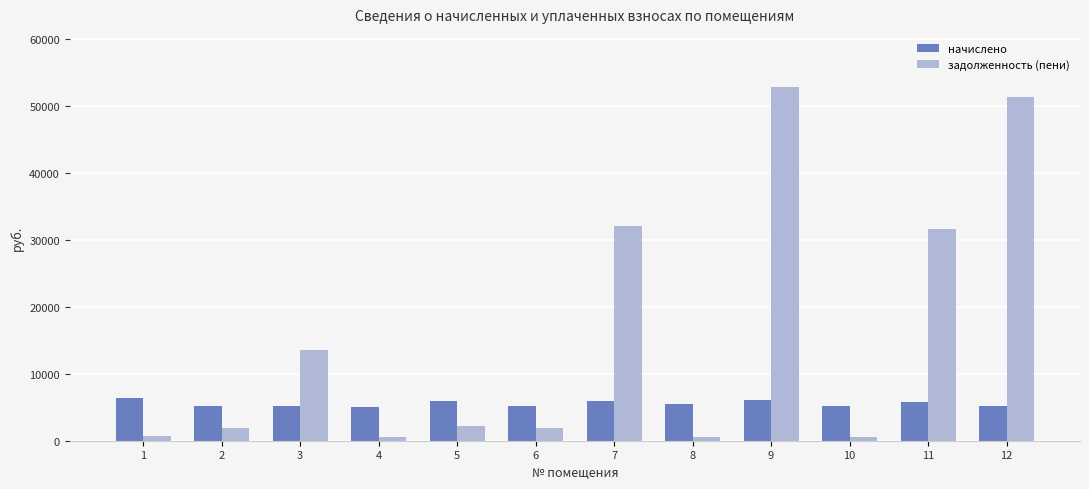

At which label does задолженность (пени) first exceed 2196?

3